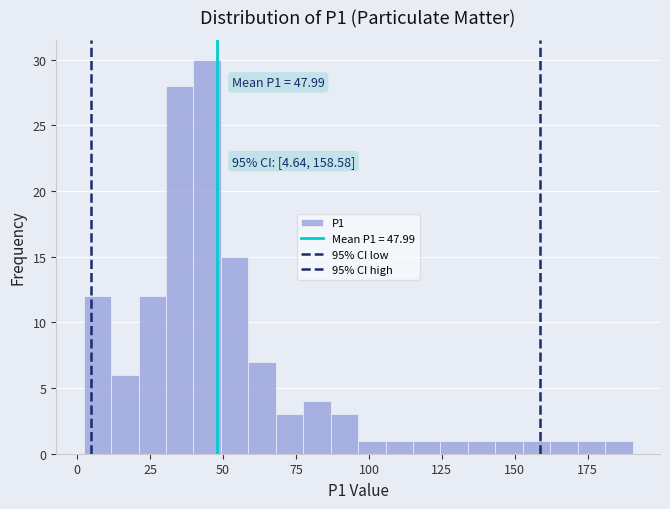

Around what value on the x-axis is the tallest bar? Give the approximate position of its centre, as read against the axis.

45